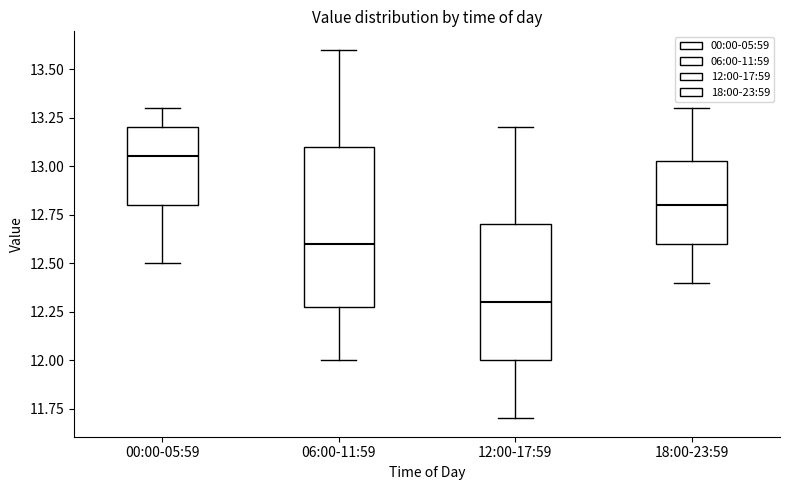

Comparing the boxes themselves (not the whiskers), which one is the tallest?

06:00-11:59